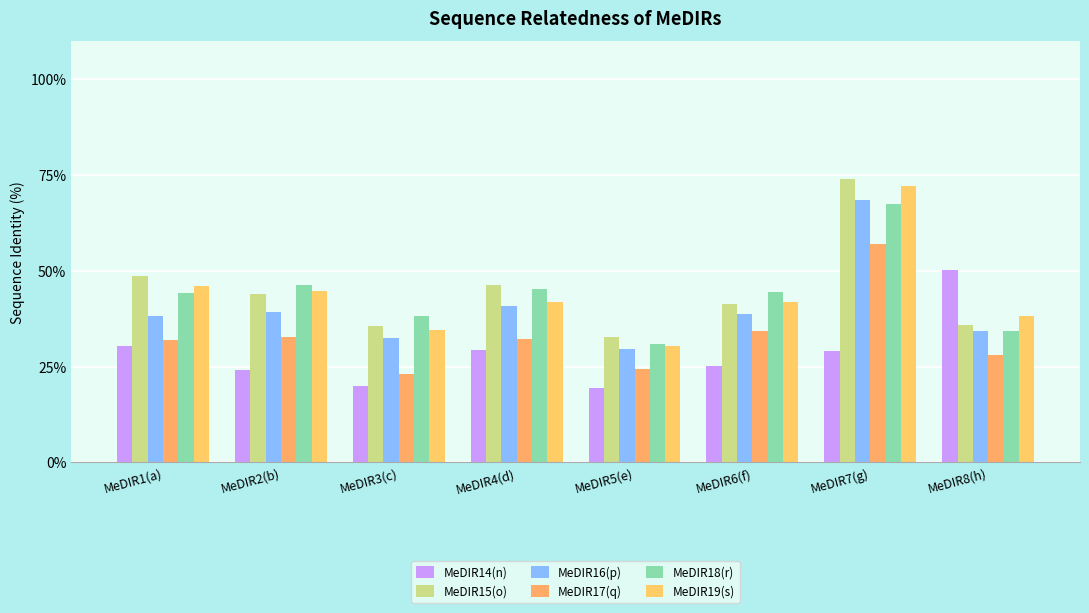

What is the maximum value for MeDIR16(p)?

68.4